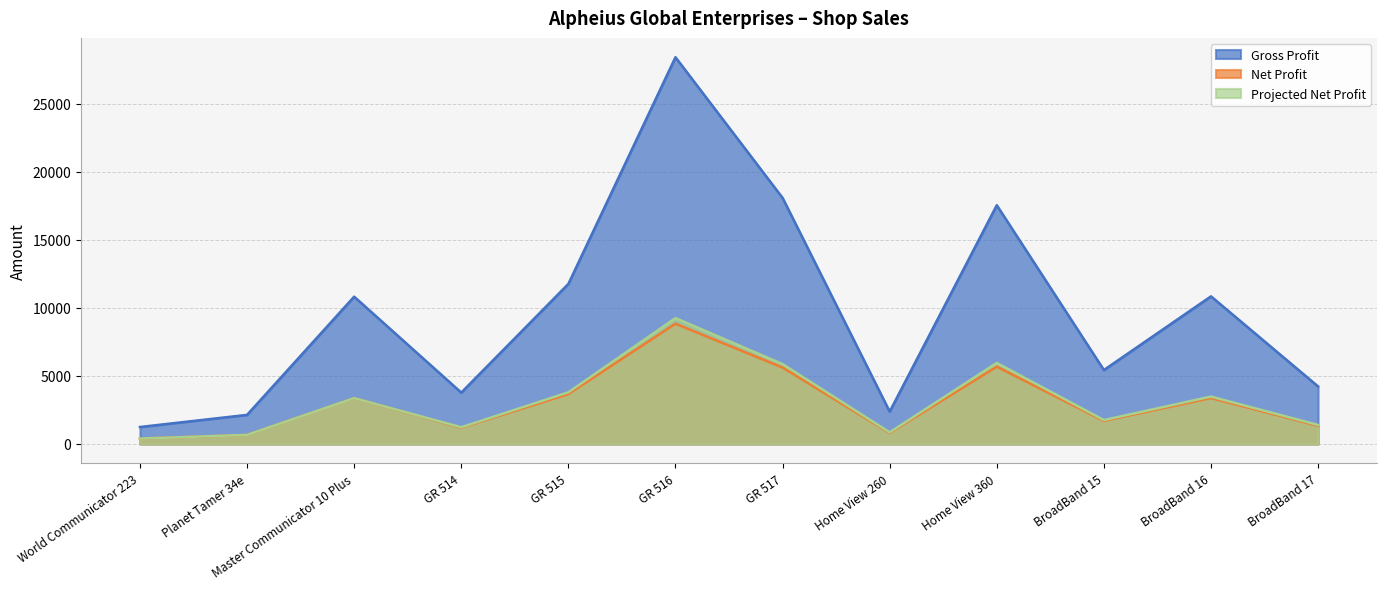

At which category does Gross Profit reach its first local peak?

Master Communicator 10 Plus